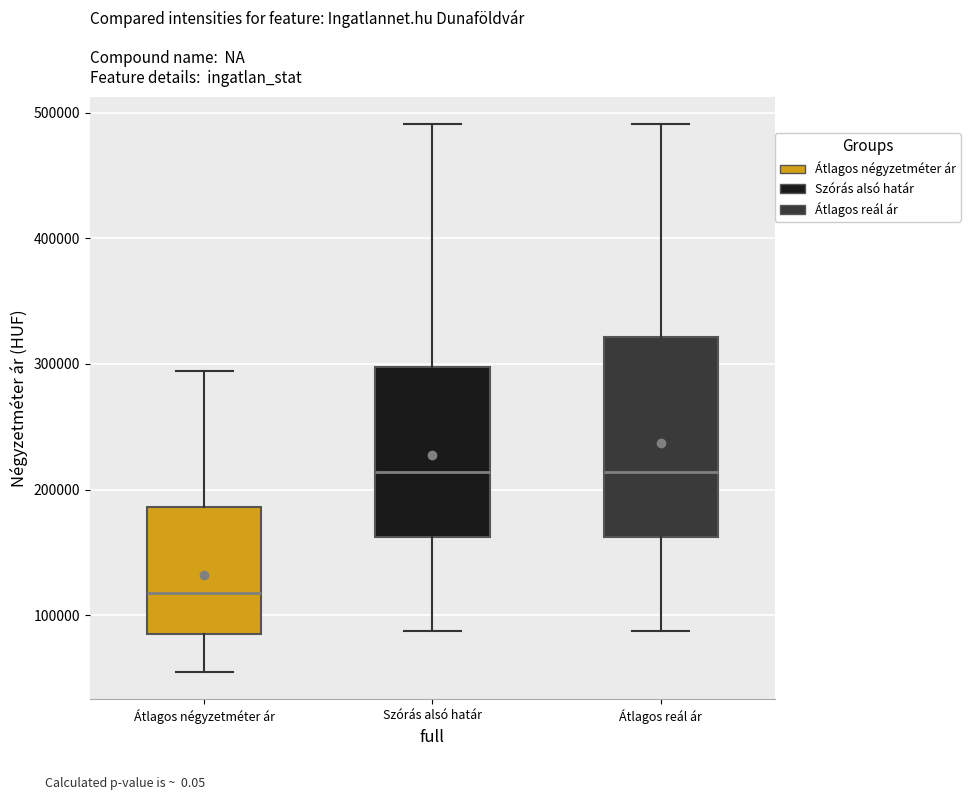

Reading left to right, read every box against the y-axis: the position of its median line, the range the box covers, and the ends of its whiskers. The values are not printed on the chart, so give them approximately, as read against the axis.

Átlagos négyzetméter ár: median 120000, box 90000 to 190000, whiskers 60000 to 290000
Szórás alsó határ: median 210000, box 160000 to 300000, whiskers 90000 to 490000
Átlagos reál ár: median 210000, box 160000 to 320000, whiskers 90000 to 490000